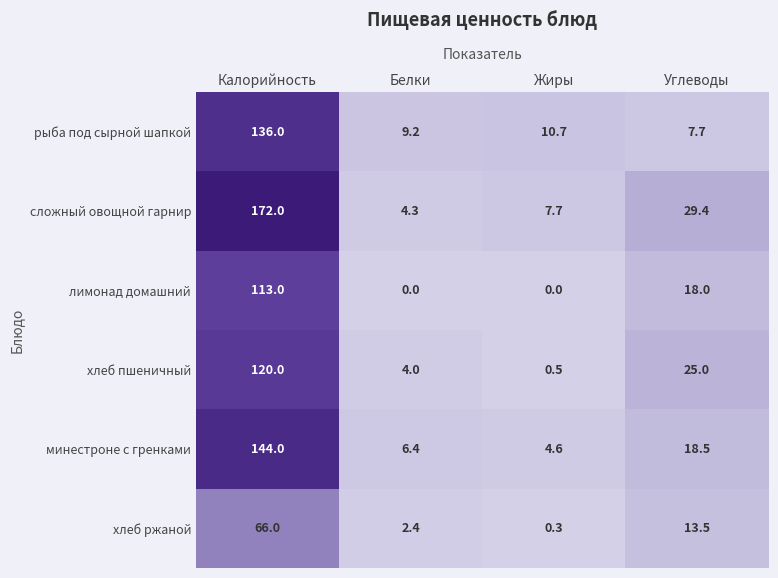

How many categories are shown in the chart?

4